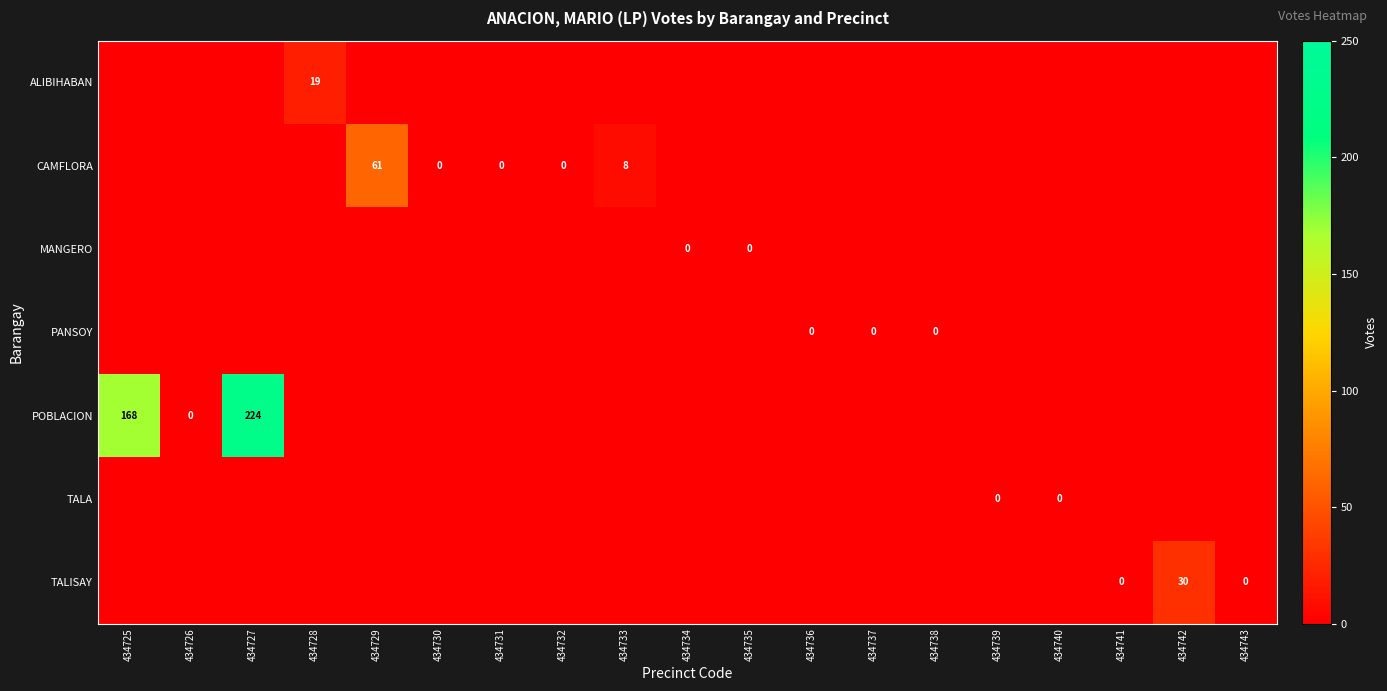

True or false: POBLACION has a value of 168 at 434725.

True